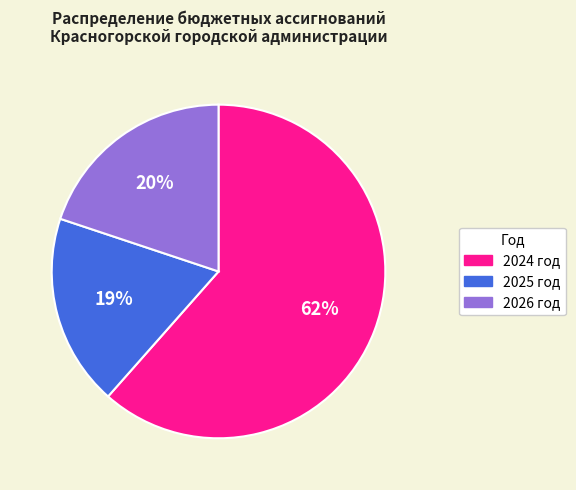

Does any single category account for the majority?

Yes